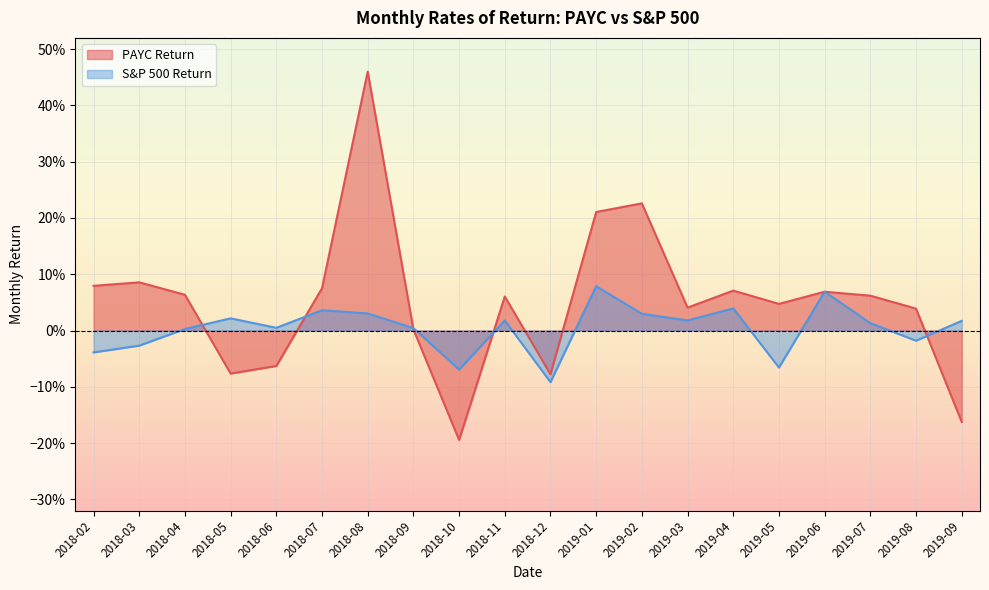

Is the value of PAYC Return at 2018-03 greater than the value of S&P 500 Return at 2018-03?

Yes